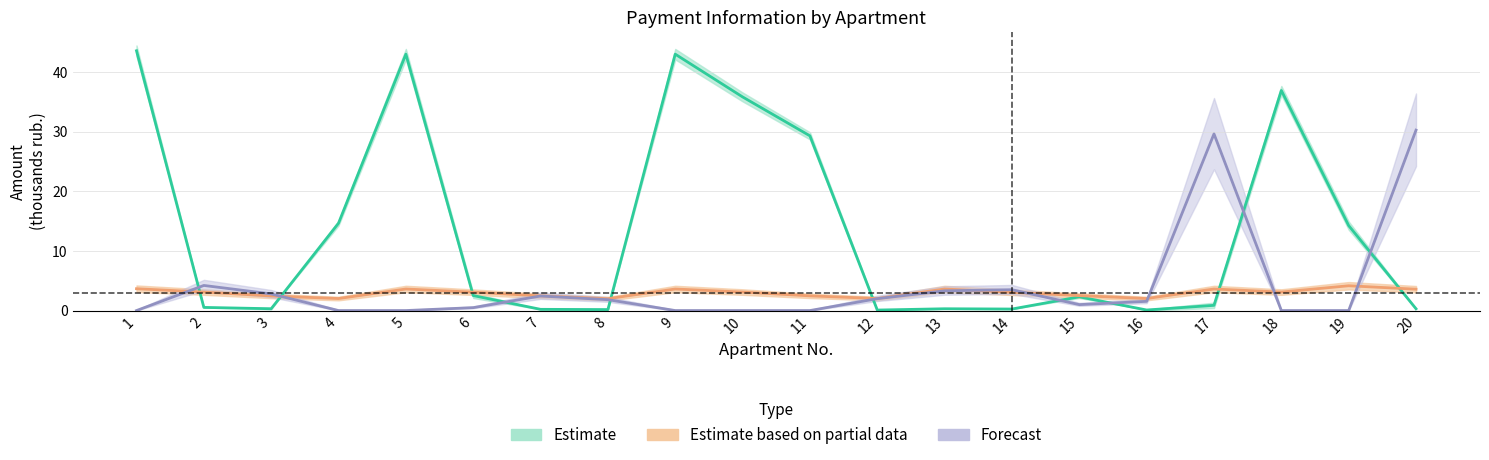

What is the total value across all series at 1?

47.2